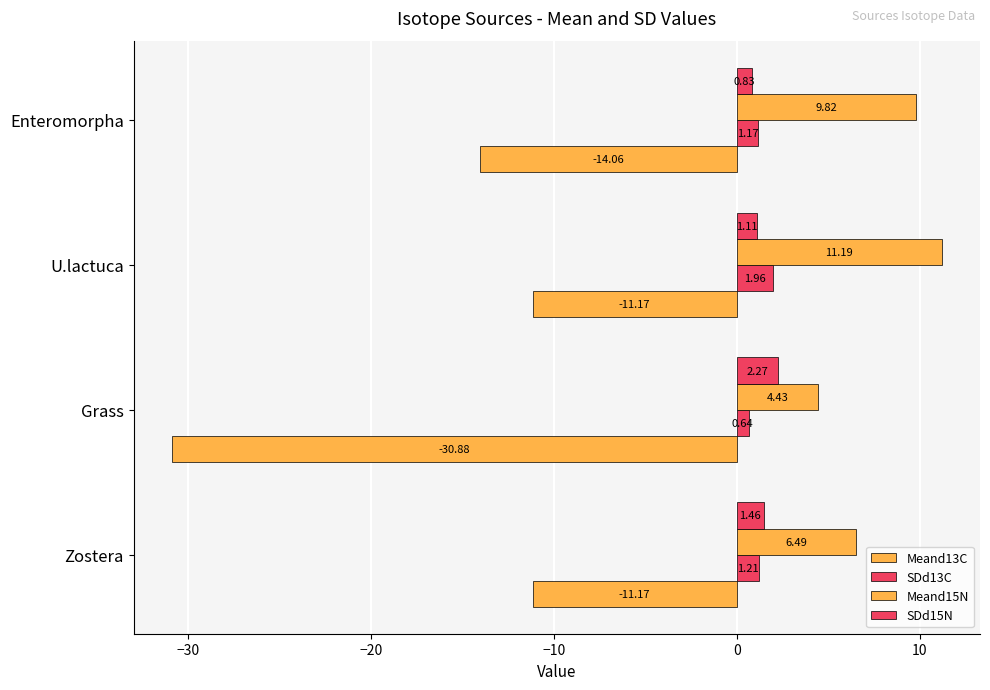

How many values in the SDd13C series are below 1?

1